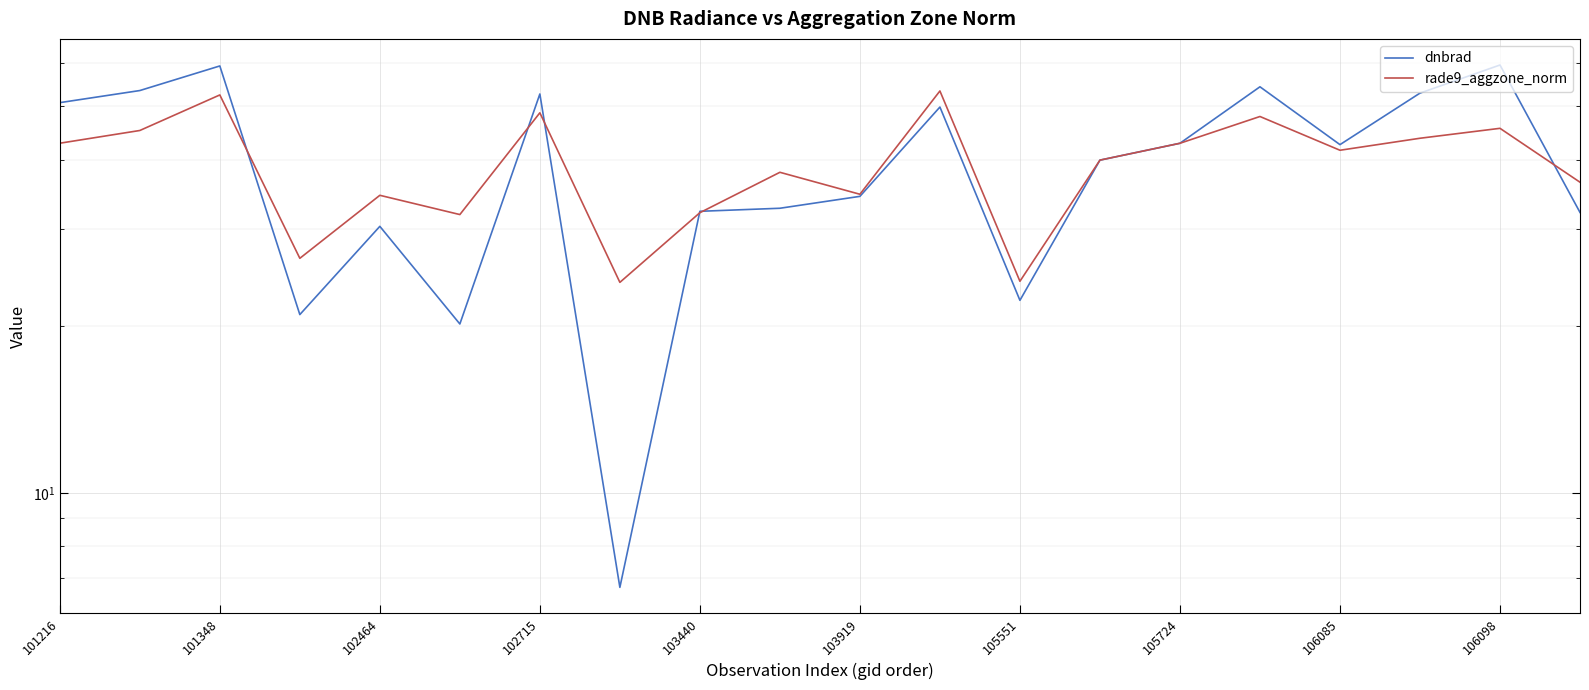

How many interior local peaks does the dnbrad series have?

6